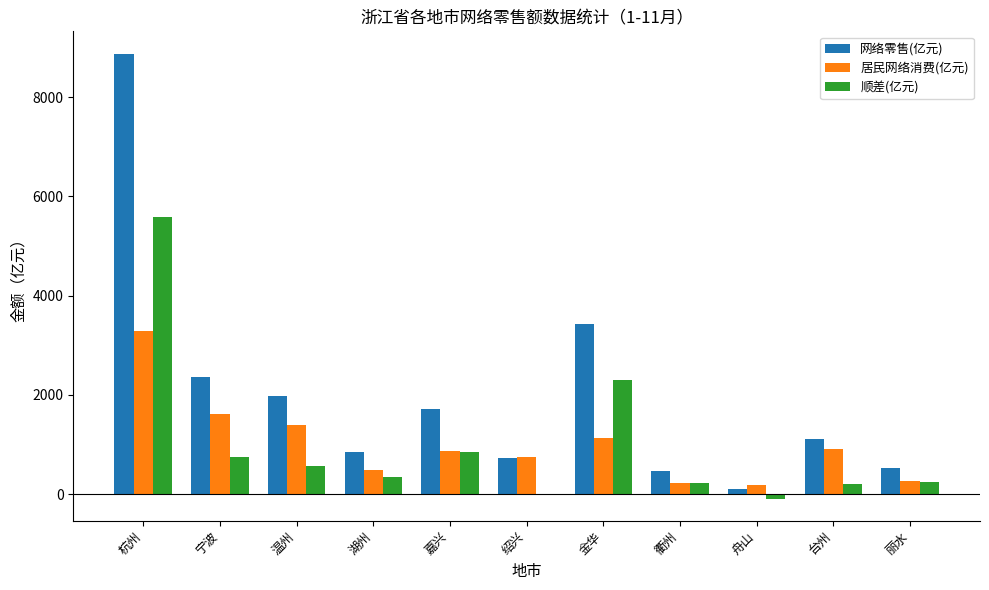

Which category has the highest value across all series?

杭州